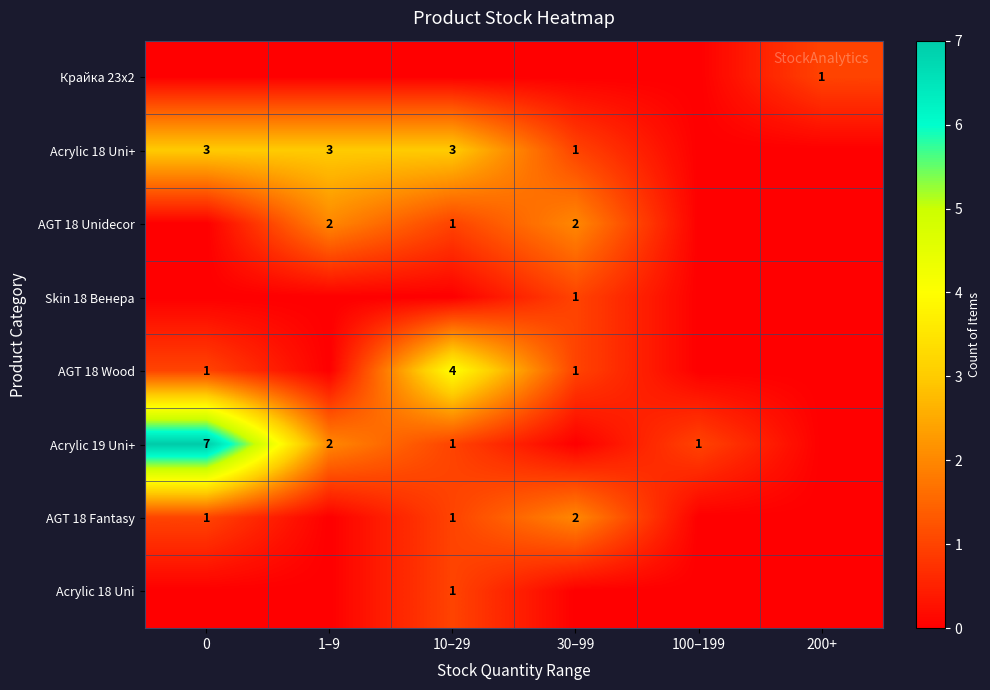

How many data points in Acrylic 19 Uni+ are above 1?

2